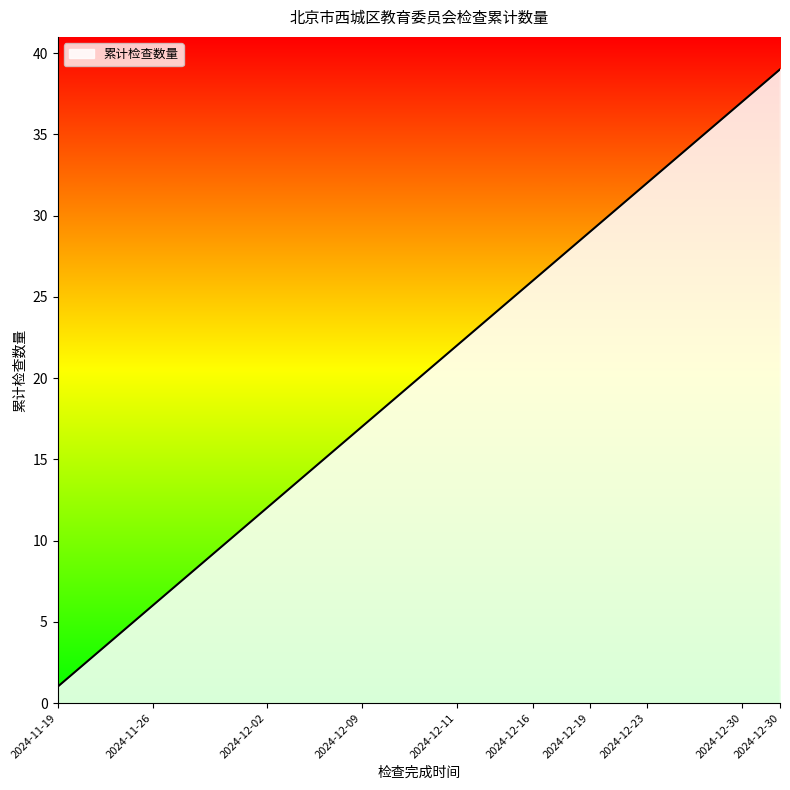

What is the greatest value displayed?

39